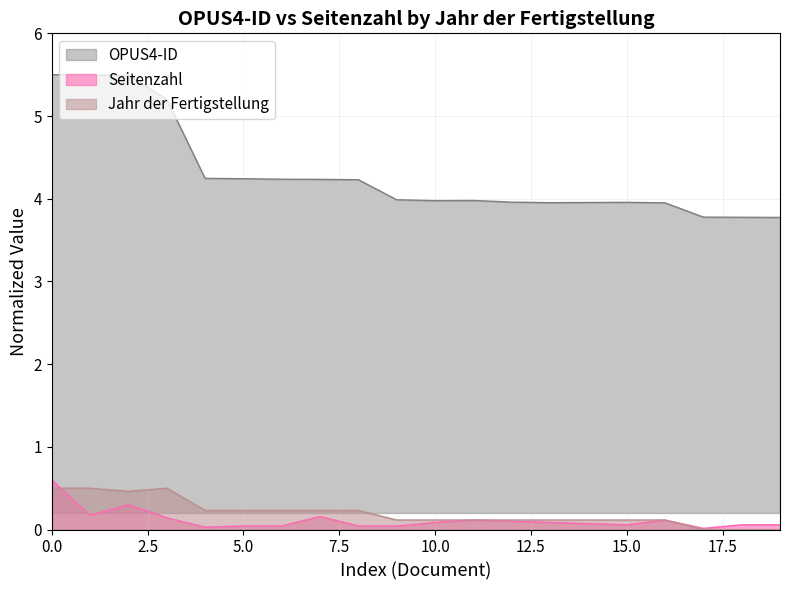

Is the value of Seitenzahl at 1926 greater than the value of Jahr der Fertigstellung at 1838?

Yes